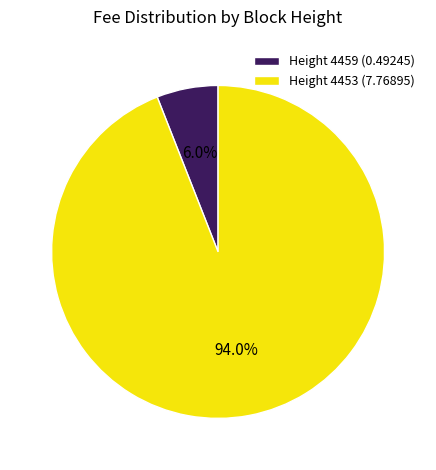

Rank the categories by value from lowest to highest.

Height 4459 (0.49245), Height 4453 (7.76895)